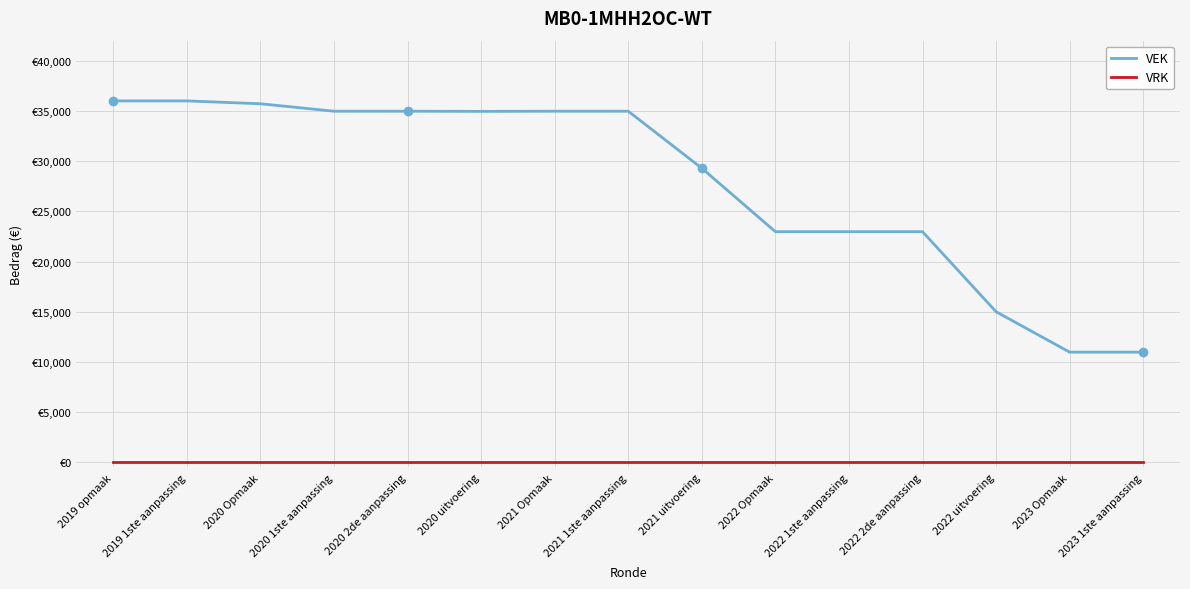

Rank the series by their maximum value, from highest to lowest.

VEK, VRK